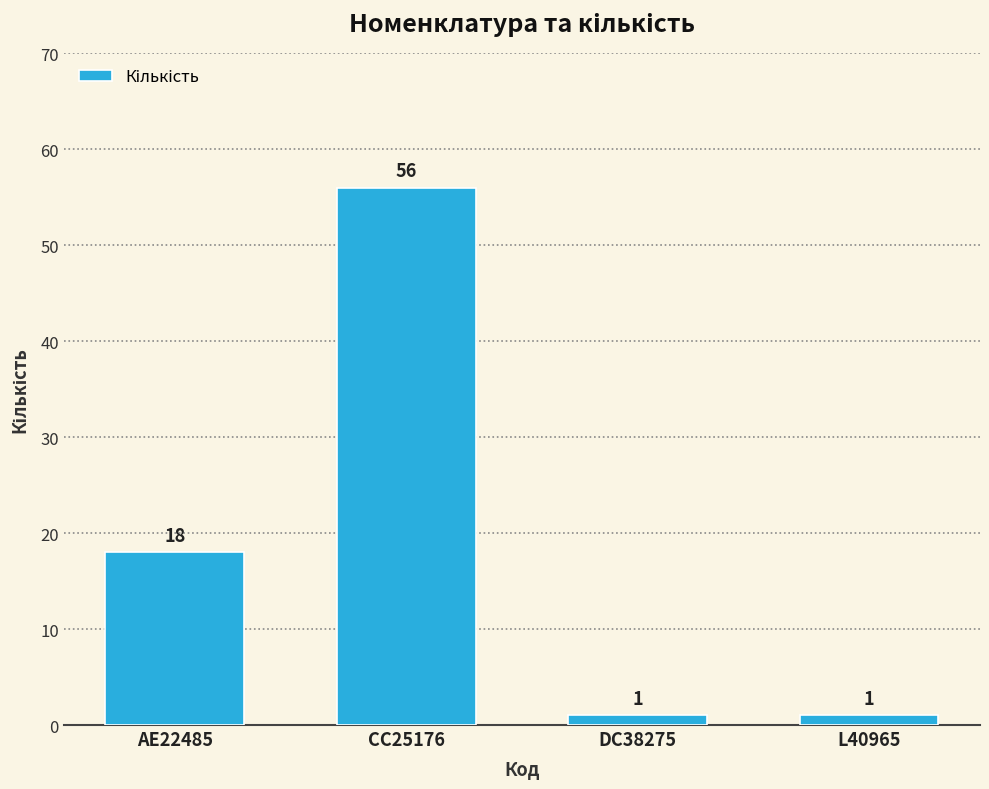

At which label is the value closest to 28?

AE22485